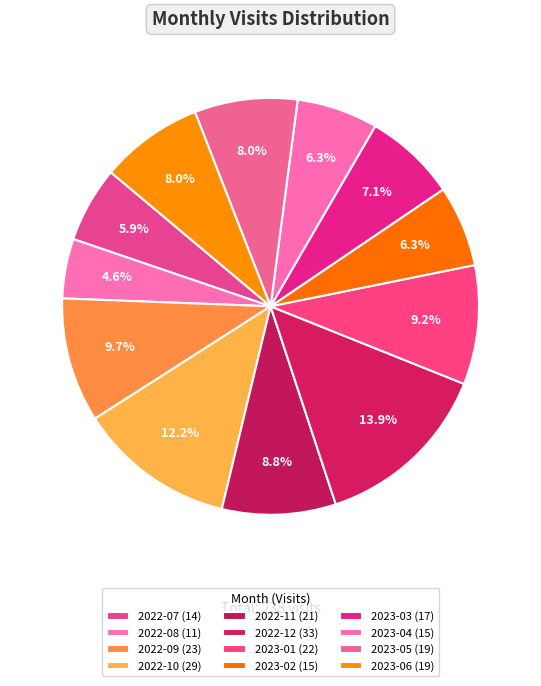

How many segments does this pie chart have?

12